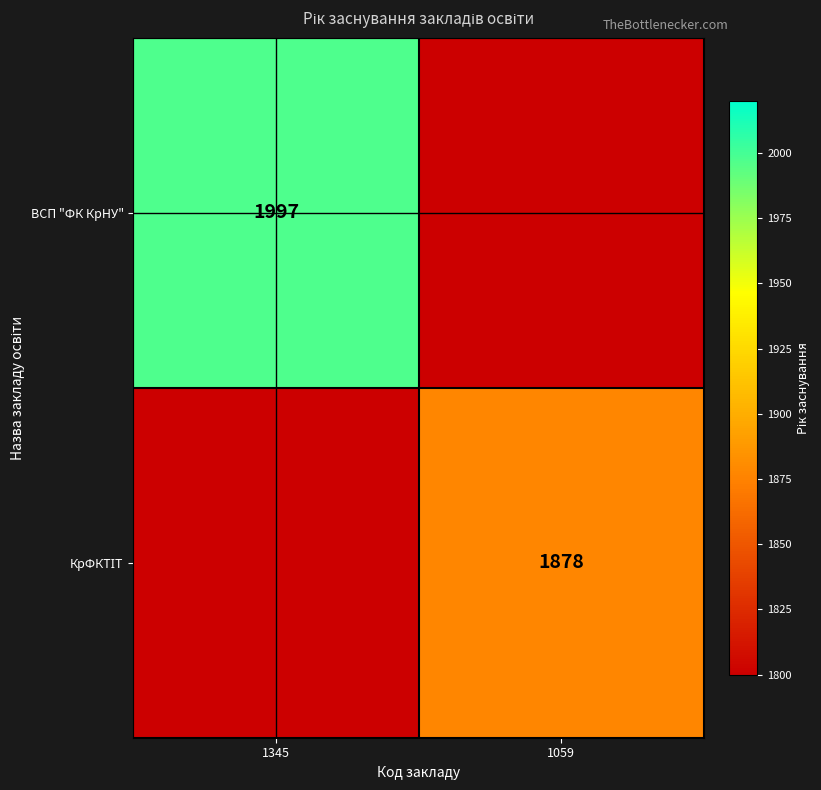

The value of ВСП "ФК КрНУ" at 1345 is 1997. True or false?

True